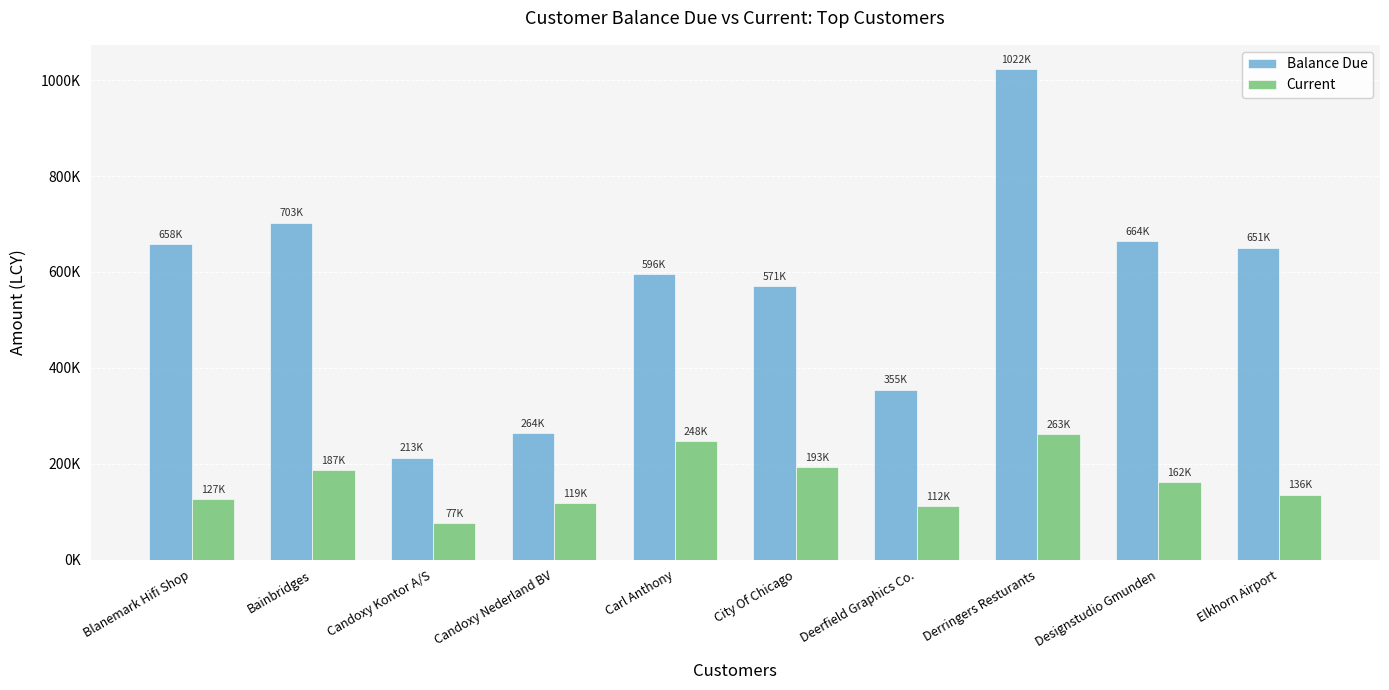

Reading left to right, list all the values displayed in this chart.

Balance Due: 658091.8	702808.6	213245.0	263564.2	596201.3	570604.3	354939.2	1022314.7	663521.8	650685.4
Current: 127341.4	187415.4	76627.4	118713.4	247855.4	192890.5	111783.3	262567.5	162343.2	136050.7